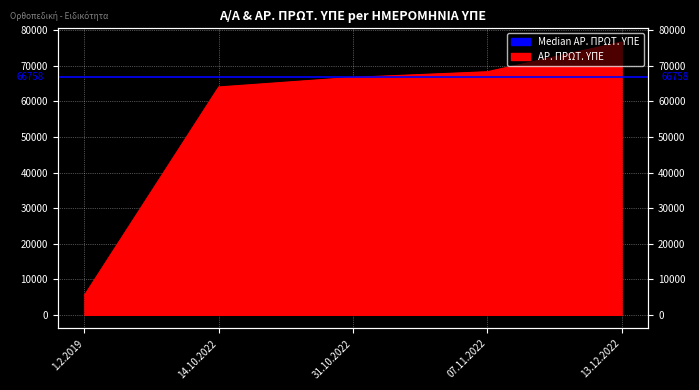

Reading left to right, list all the values displayed in this chart.

1.2.2019=5516	14.10.2022=64053	31.10.2022=66758	07.11.2022=68335	13.12.2022=76702